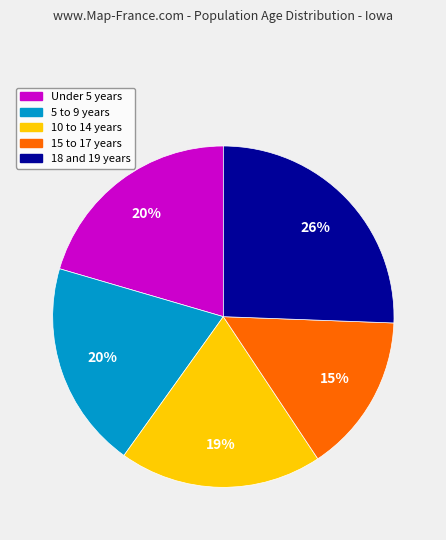

To the nearest percent, what portion does 18 and 19 years represent?

26%